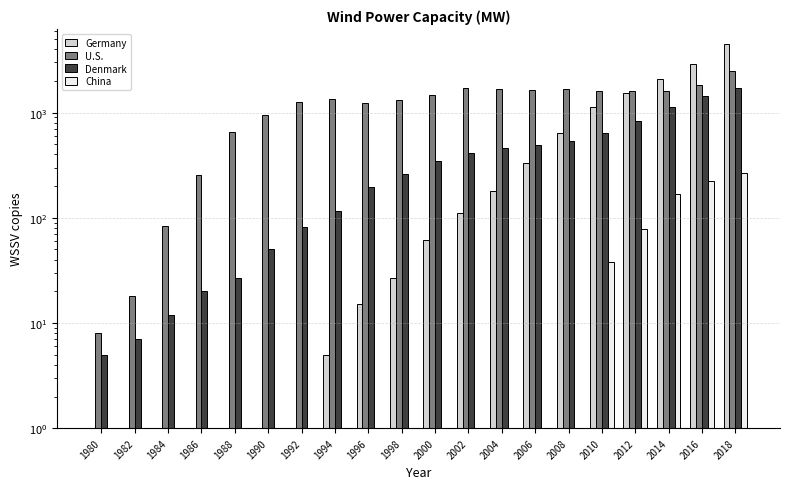

What is the sum of all Germany values?

13452